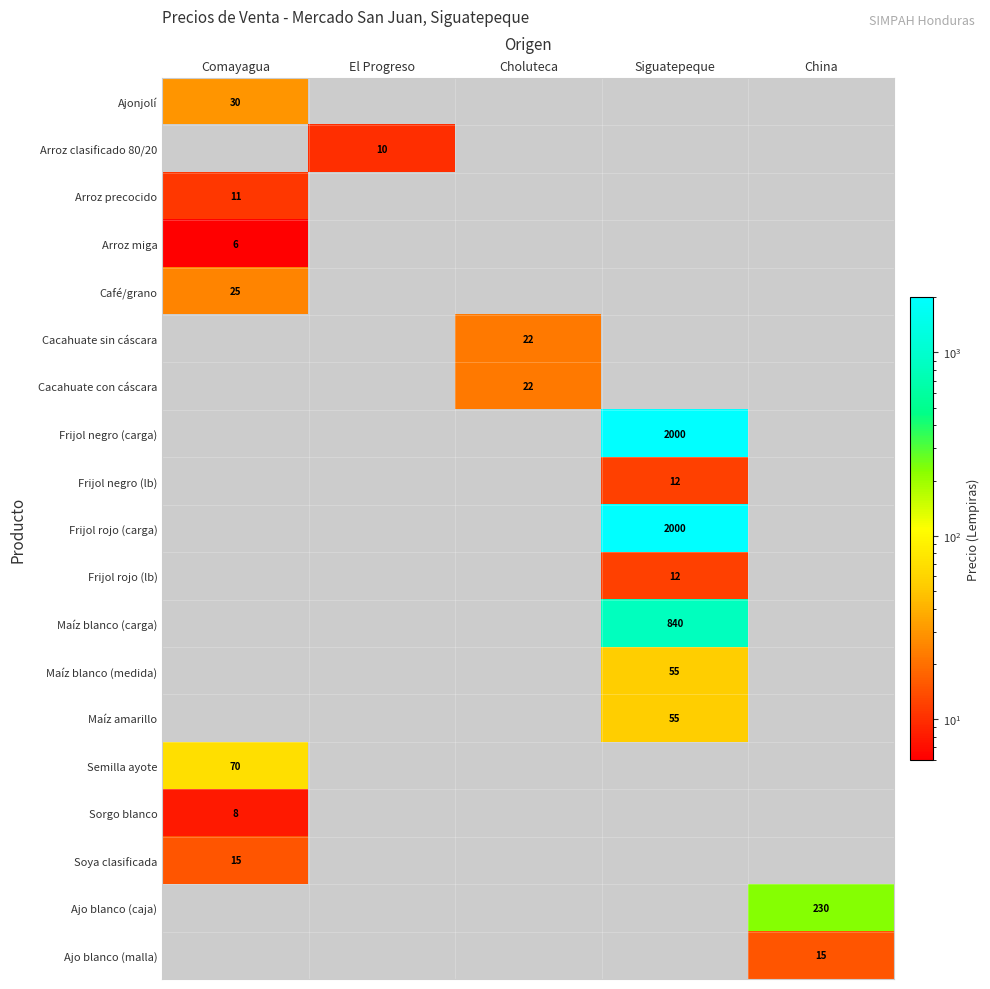

Is it true that Arroz precocido equals 7 at Comayagua?

False